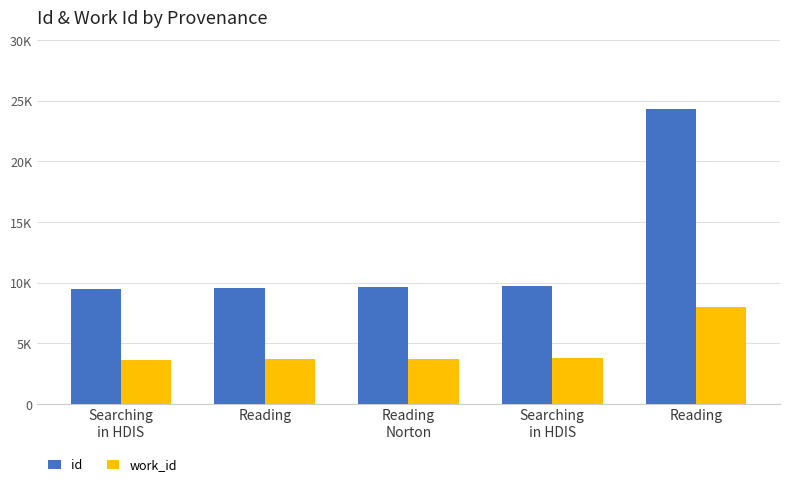

Reading right to left, list all the values displayed in this chart.

id: Reading=24335	Searching
in HDIS=9754	Reading
Norton=9692	Reading=9585	Searching
in HDIS=9453
work_id: Reading=7988	Searching
in HDIS=3790	Reading
Norton=3757	Reading=3700	Searching
in HDIS=3636